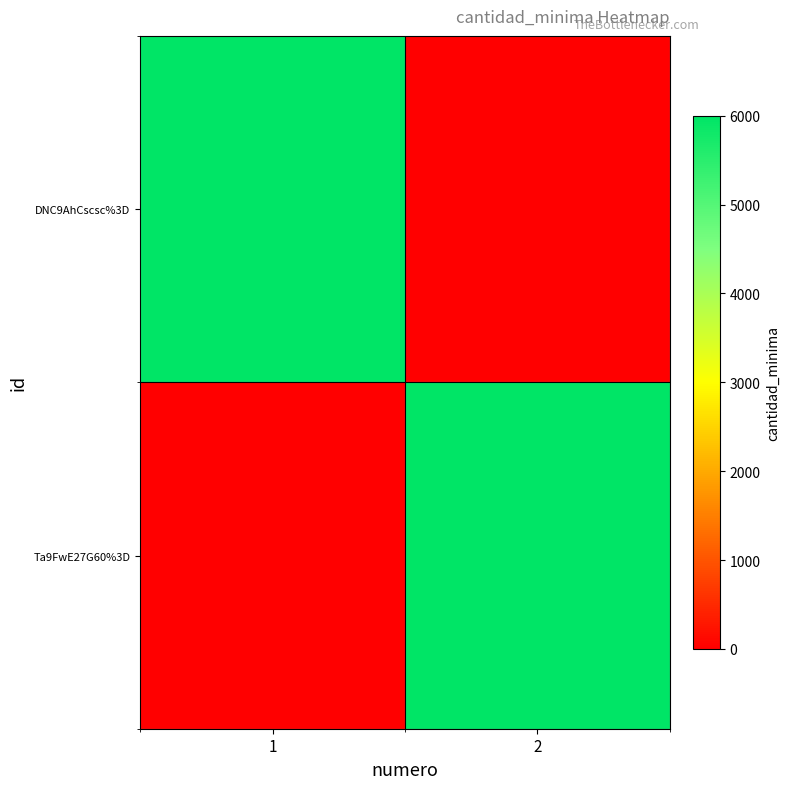

Count the number of categories in the chart.

2